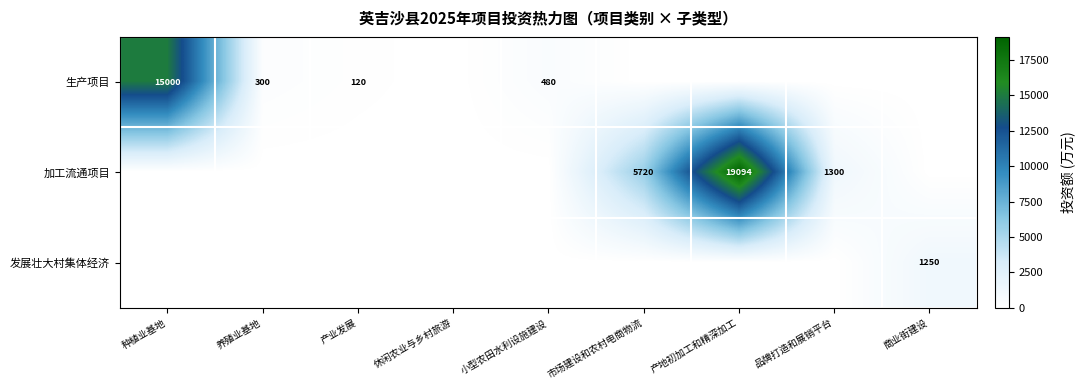

At how many categories does at least one series exceed 17130?

1